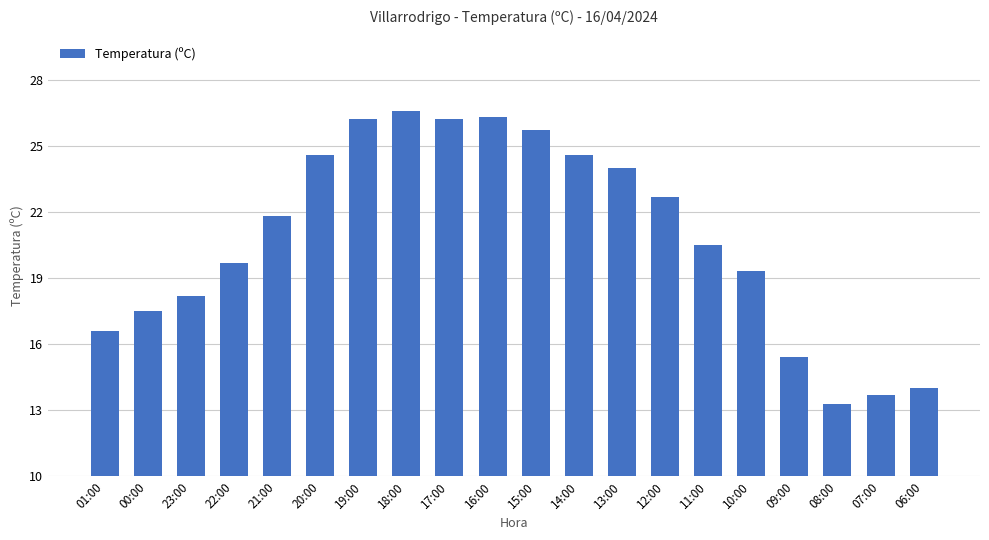

What is the ratio of the value at 14:00 to the value at 10:00?

1.3